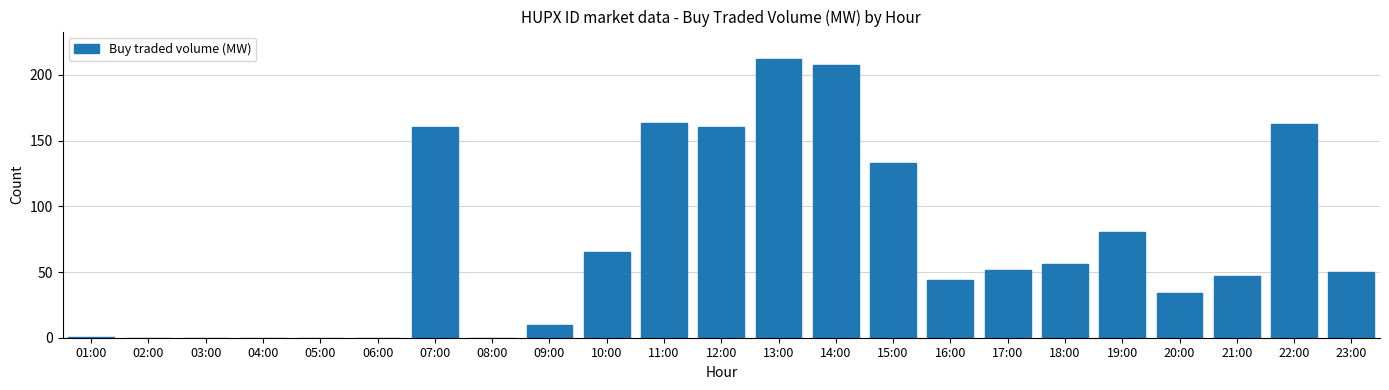

Count the number of categories in the chart.

23